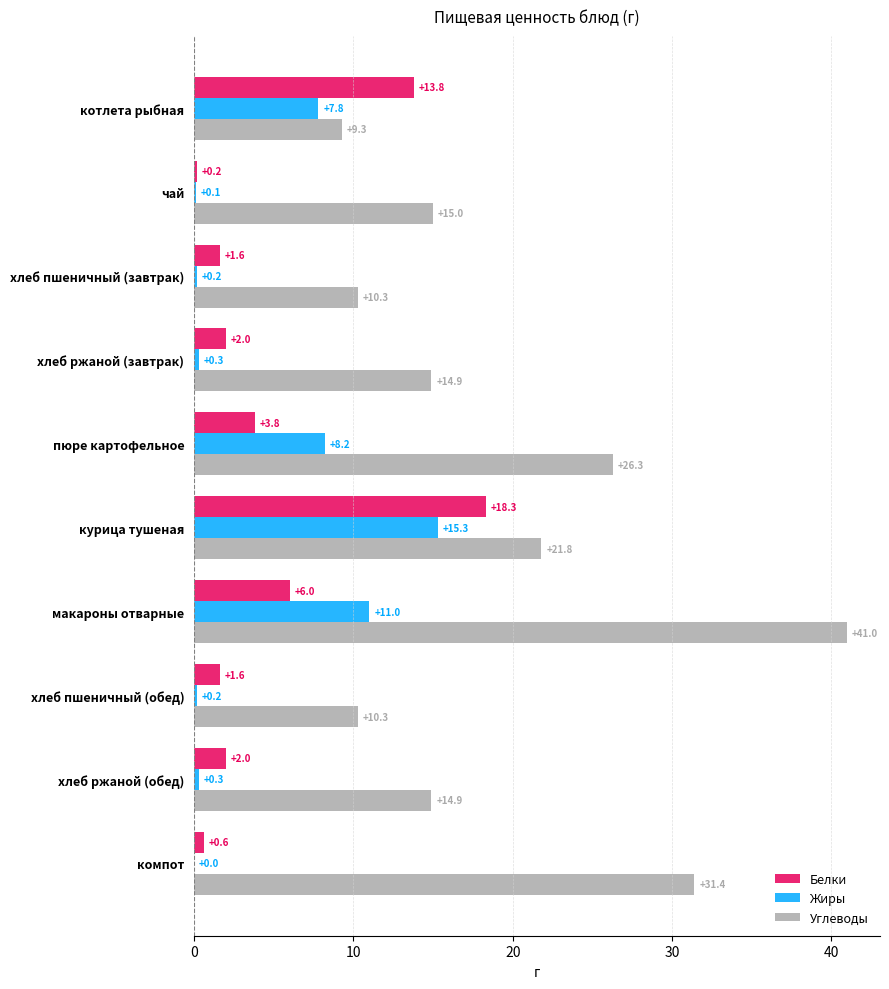

Between макароны отварные and хлеб пшеничный (обед), which series saw the biggest shift?

Углеводы